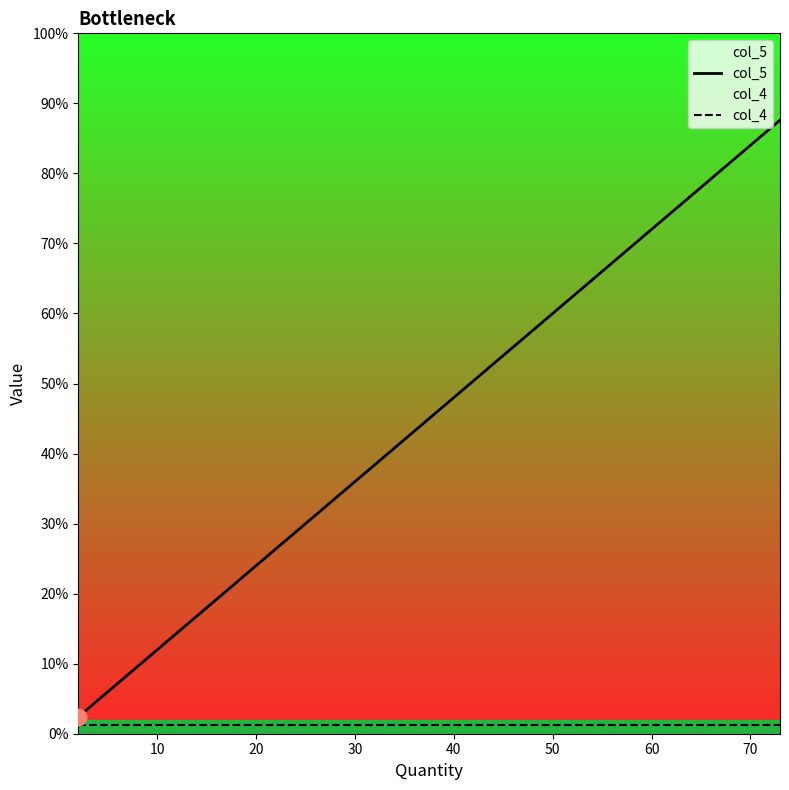

True or false: col_4 and col_5 cross at least once.

False